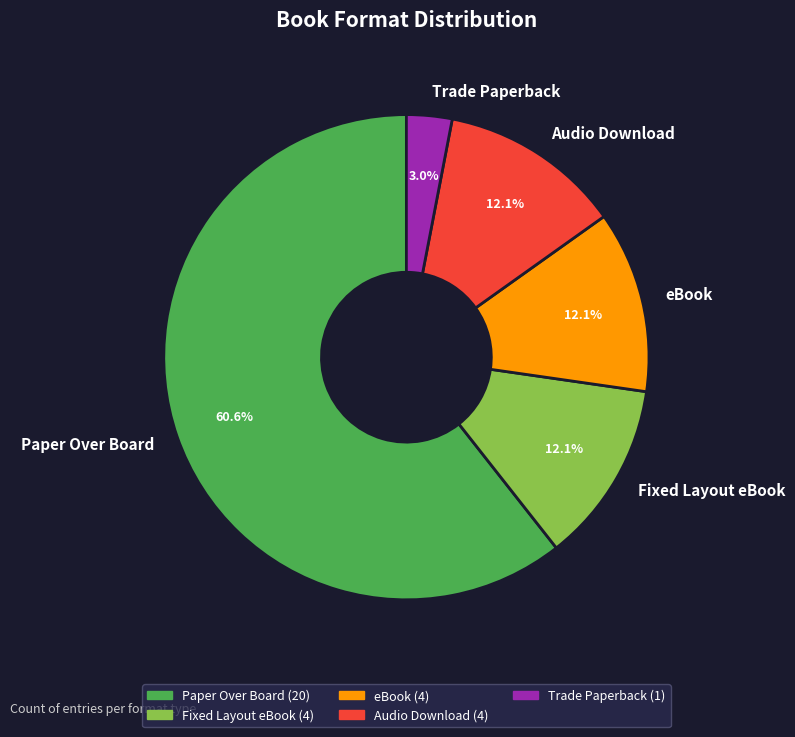

Combined, do eBook and Audio Download account for over 50%?

No